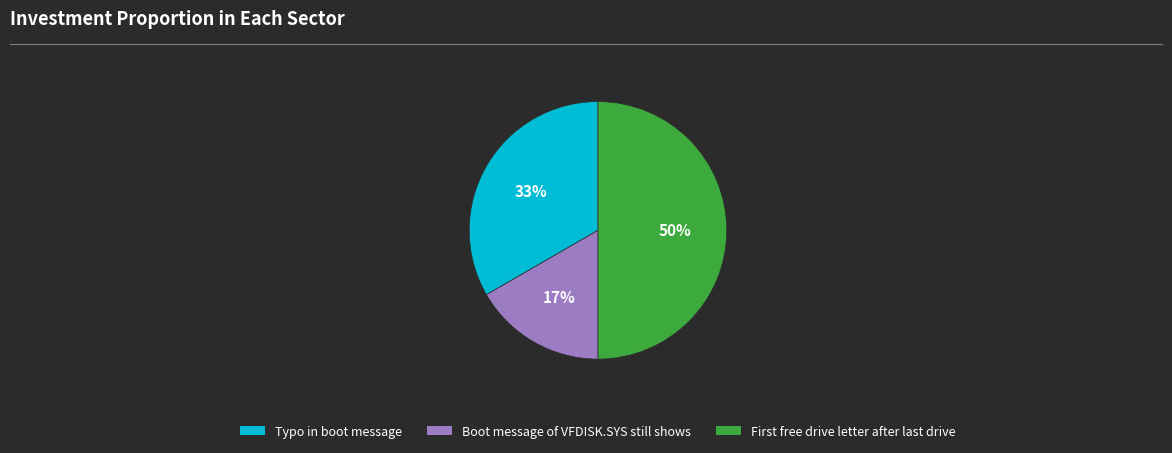

The Typo in boot message slice represents 48% of the pie. True or false?

False